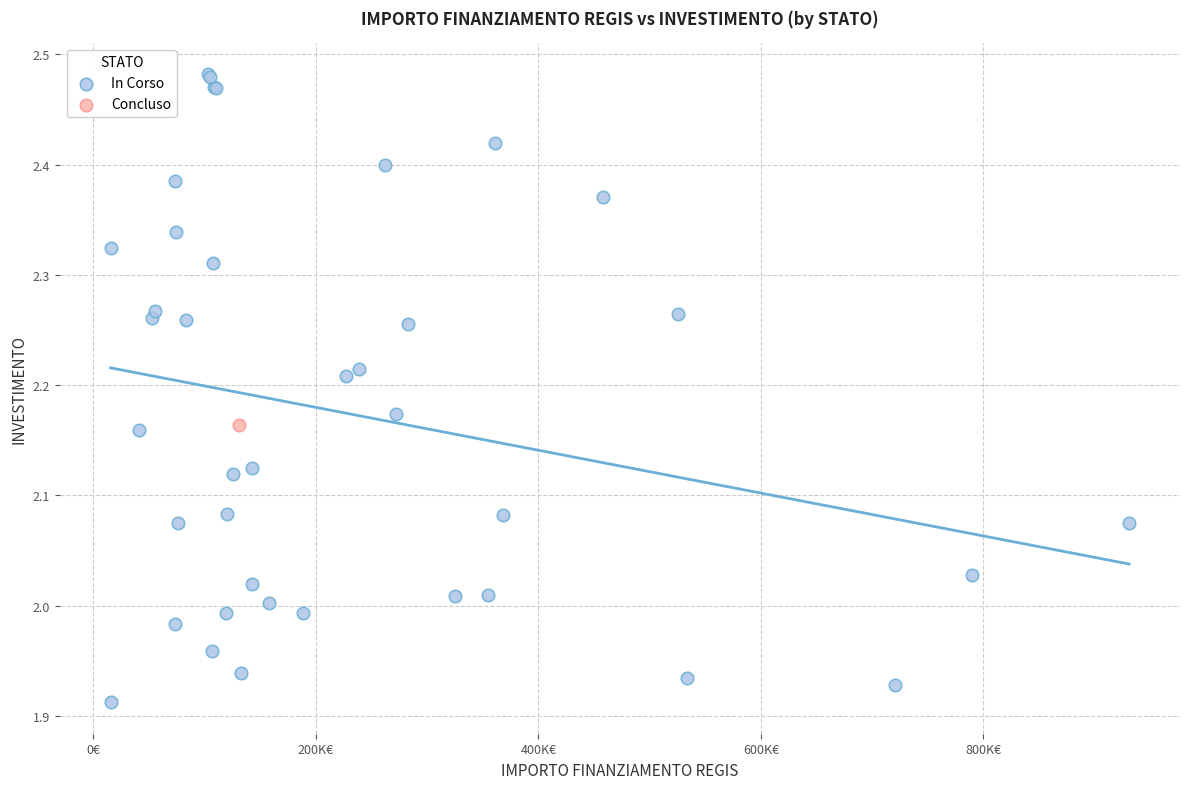

What are all the series names shown in the legend?

In Corso, Concluso